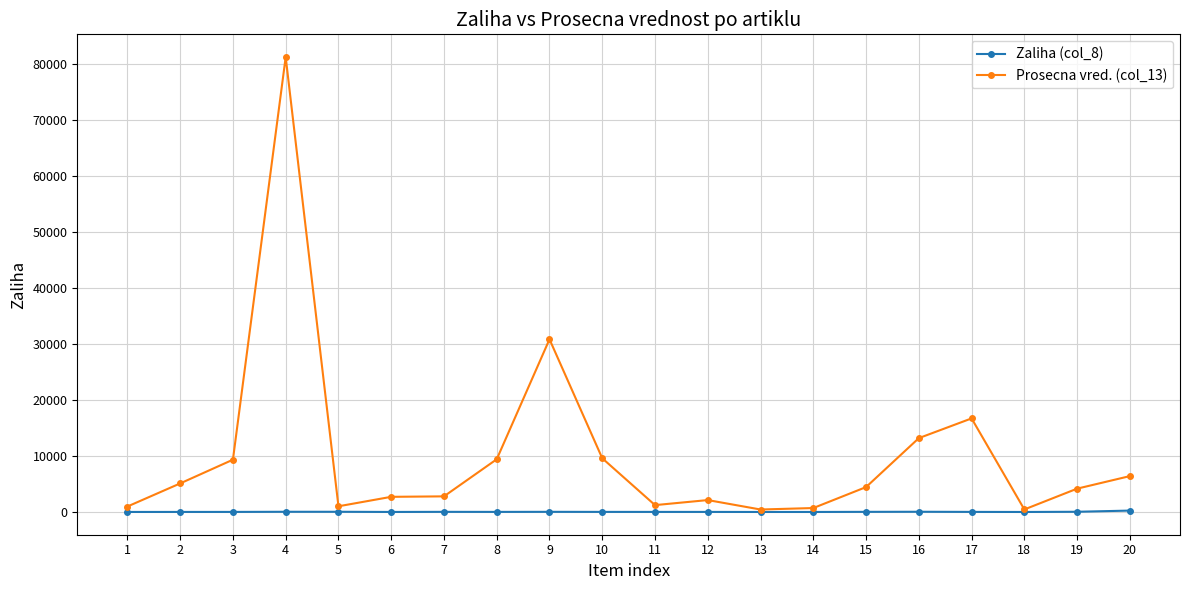

Which series has the largest total across all categories?

Prosecna vred. (col_13)